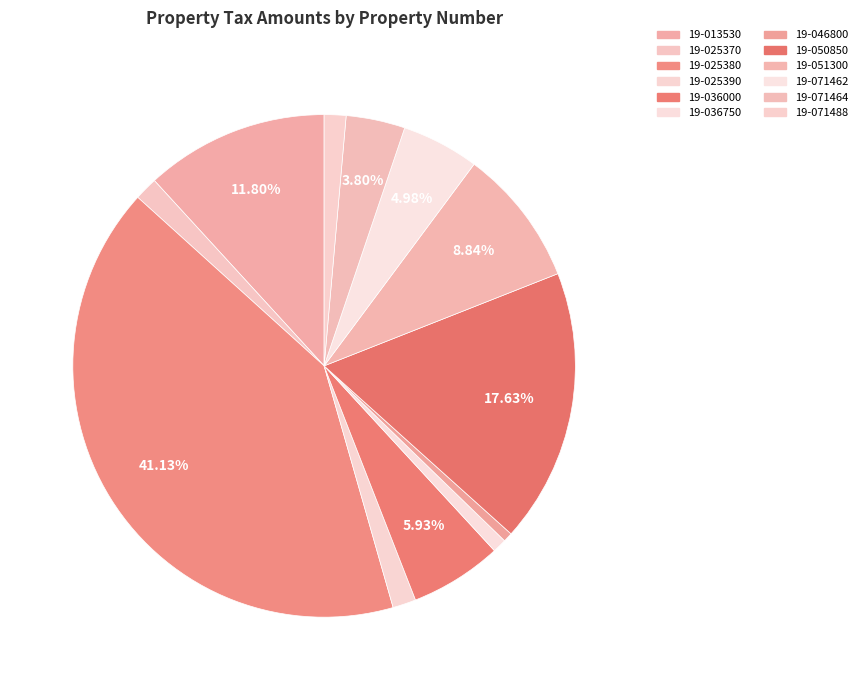

Which slice is the largest?

19-025380